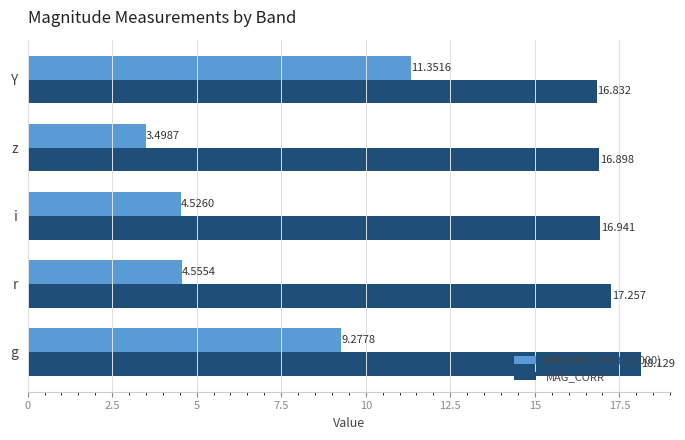

At which category is the sum across all series the highest?

Y